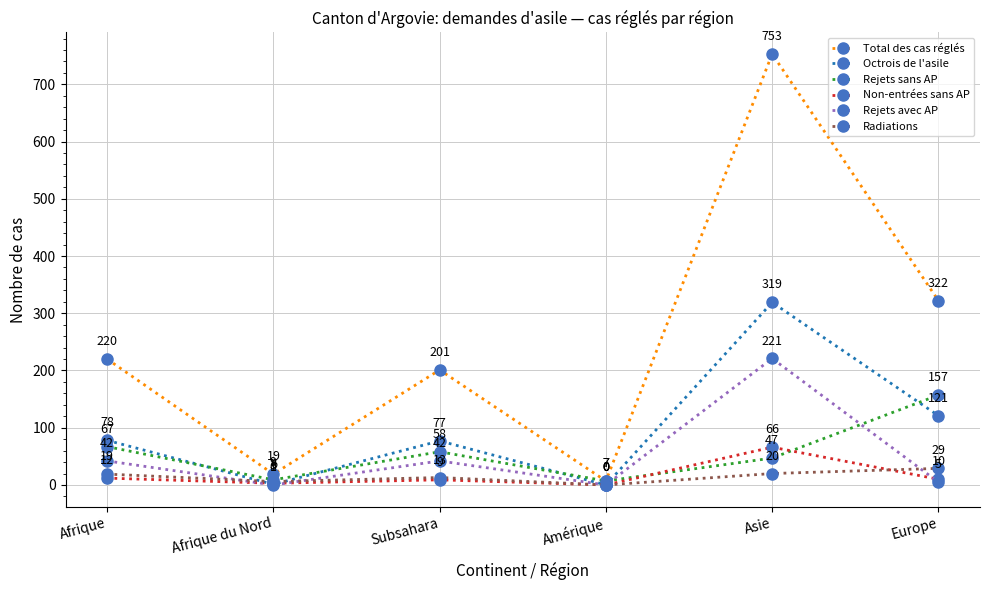

What is the average value of the Rejets sans AP series?

58